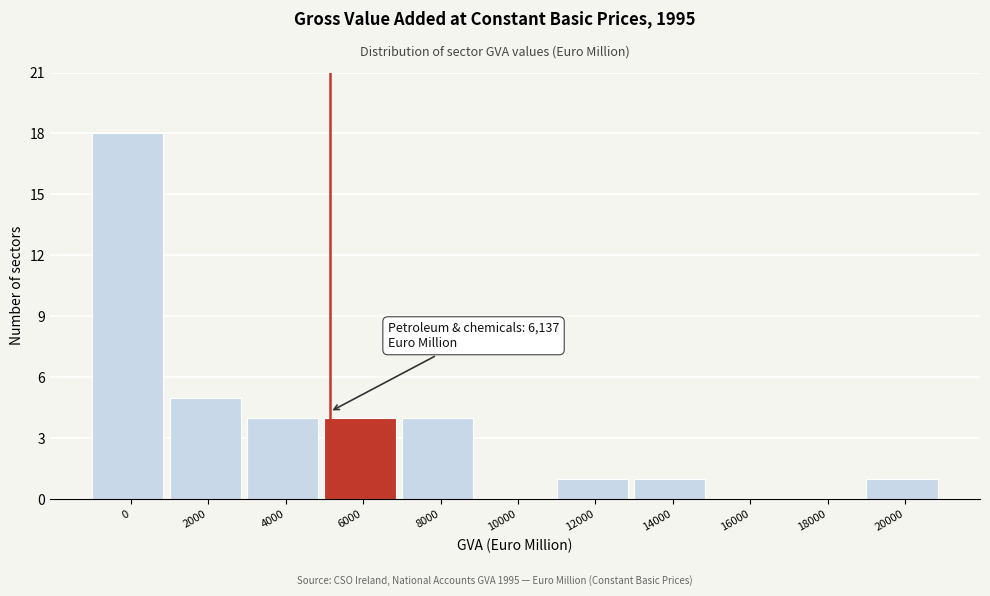

Reading left to right, transcribe all the data shown in this chart.

0=18	2000=5	4000=4	6000=4	8000=4	10000=0	12000=1	14000=1	16000=0	18000=0	20000=1